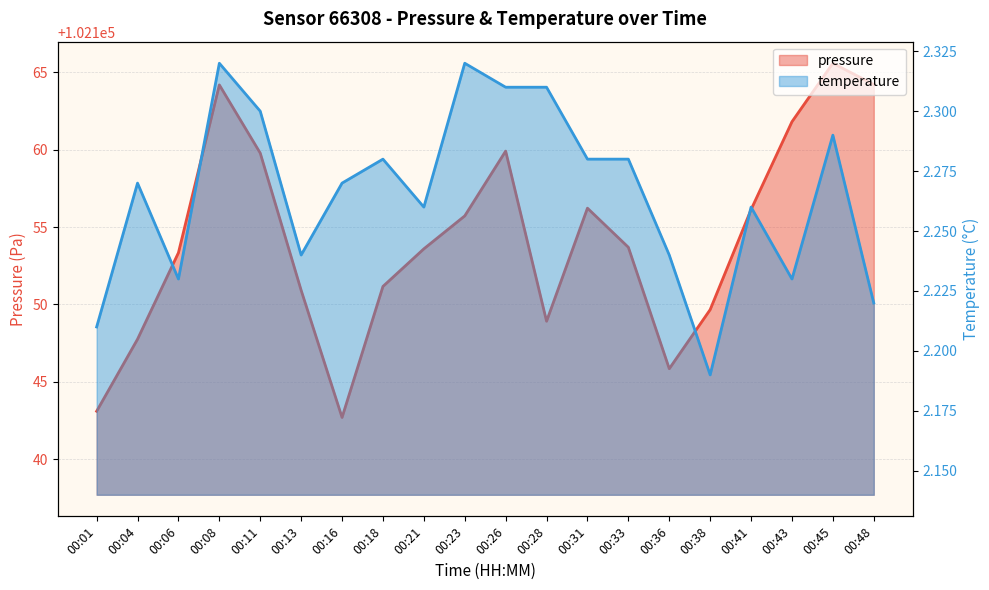

Which series has the largest range (max minus min)?

pressure